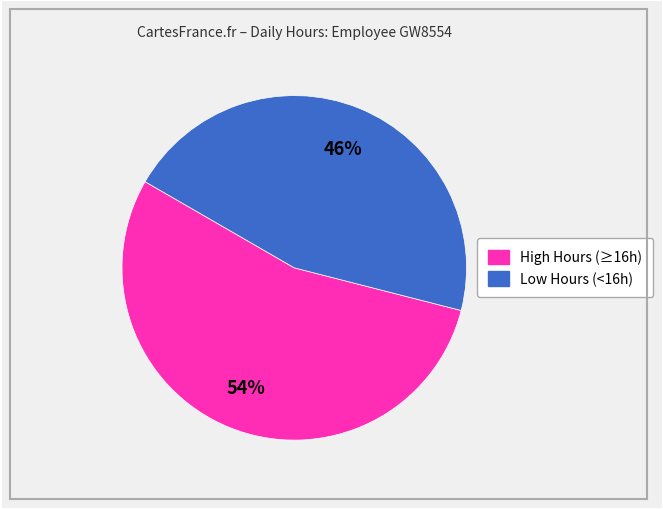

To the nearest percent, what is the average slice percentage?

50%